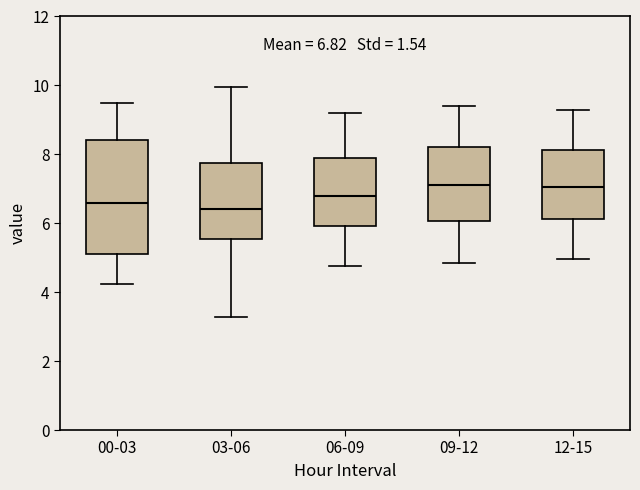

Which box is the tallest, from its lower edge to its upper edge?

00-03